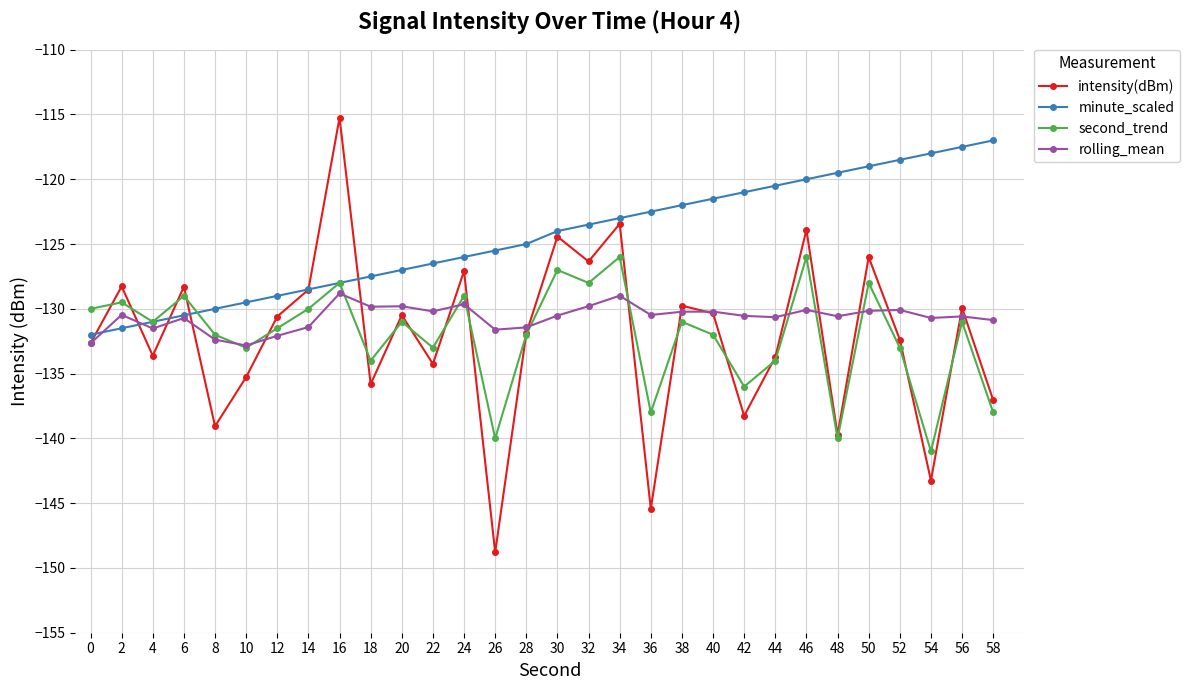

At which category does second_trend reach its first local peak?

2